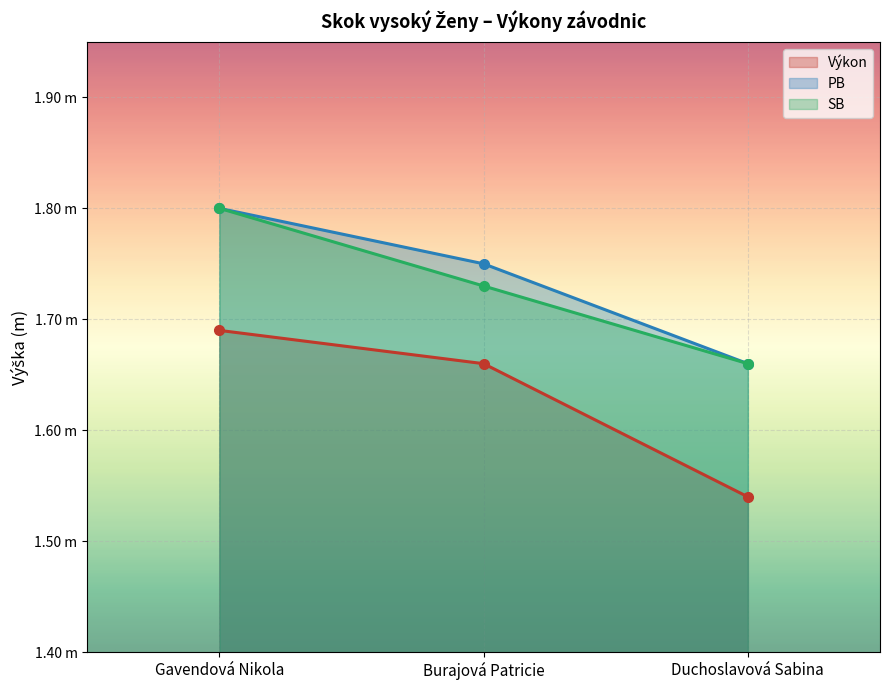

Which series changed the most between Gavendová Nikola and Duchoslavová Sabina?

Výkon